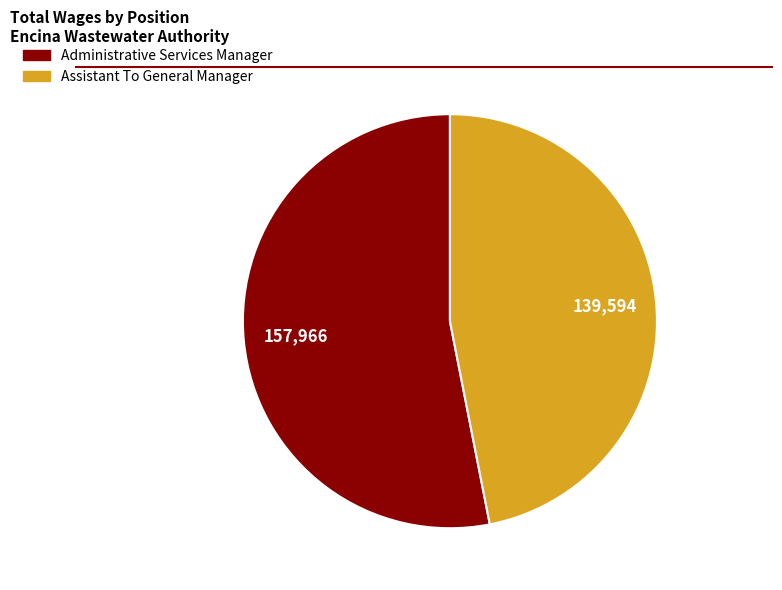

Do Assistant To General Manager and Administrative Services Manager together represent more than half of the pie?

Yes